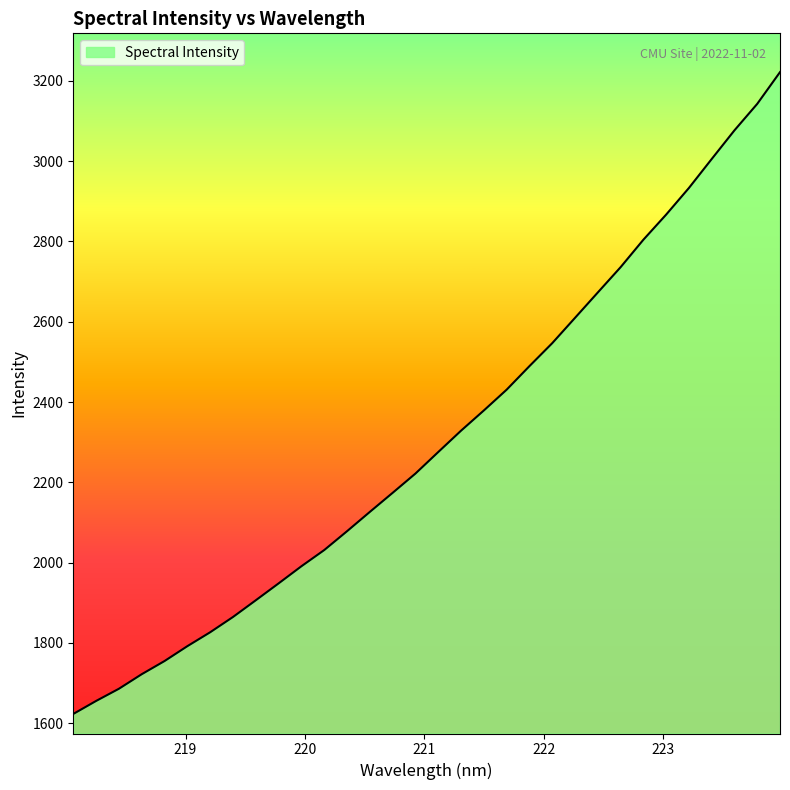

What is the smallest value displayed?

1623.1